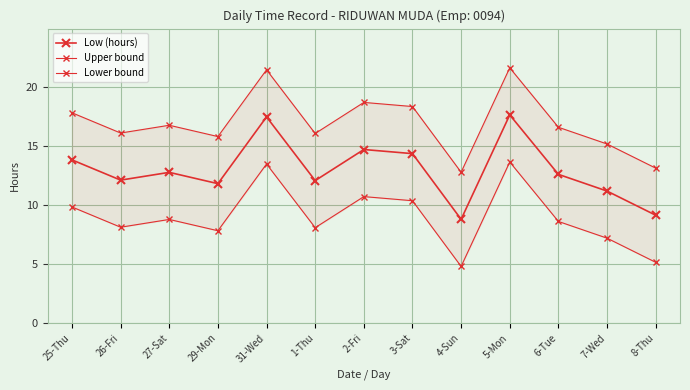

The value of Low (hours) at 7-Wed is 11.2. True or false?

True